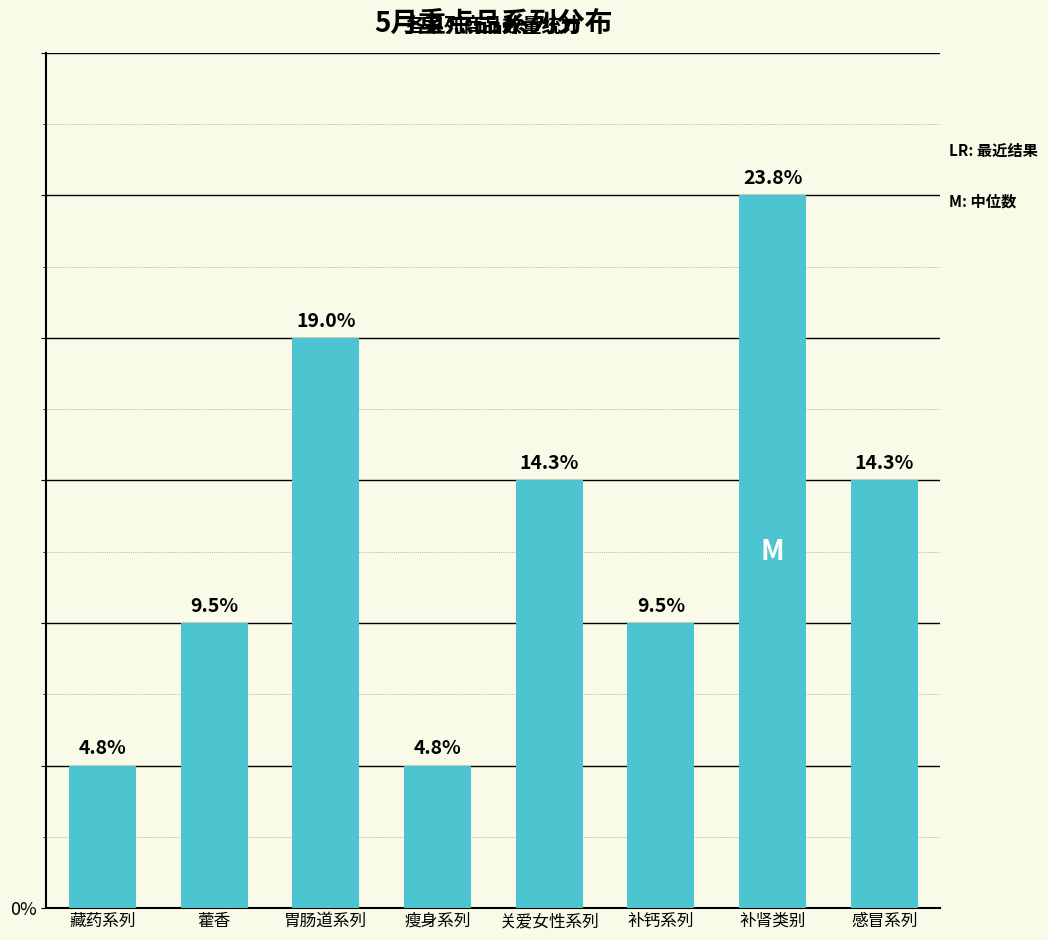

How many bars are there in total?

8